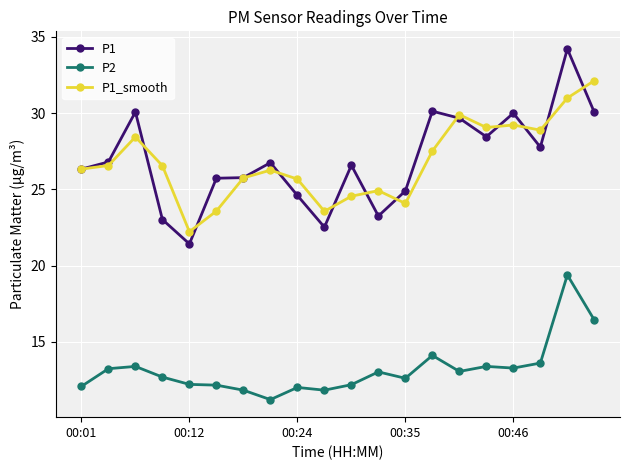

Which series has the largest range (max minus min)?

P1